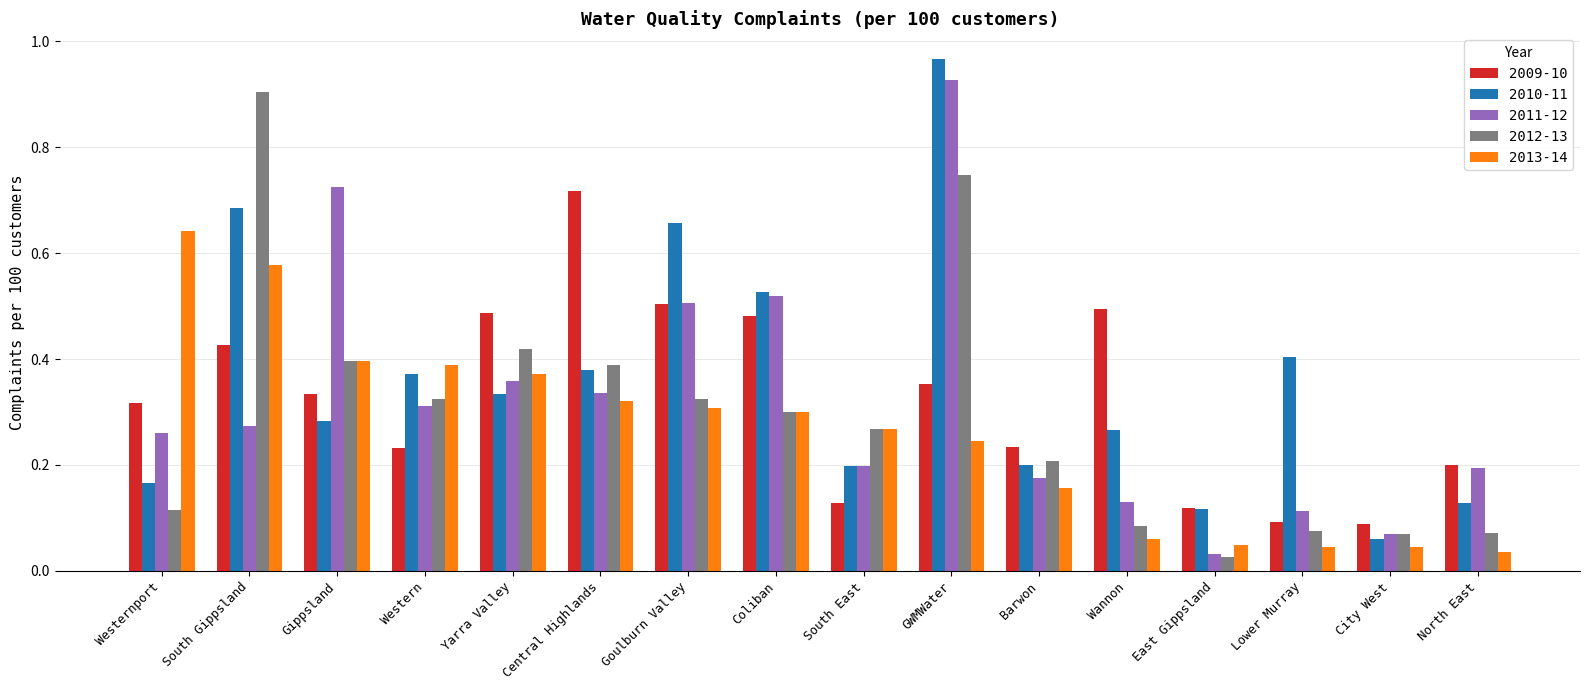

How many series are shown in this chart?

5